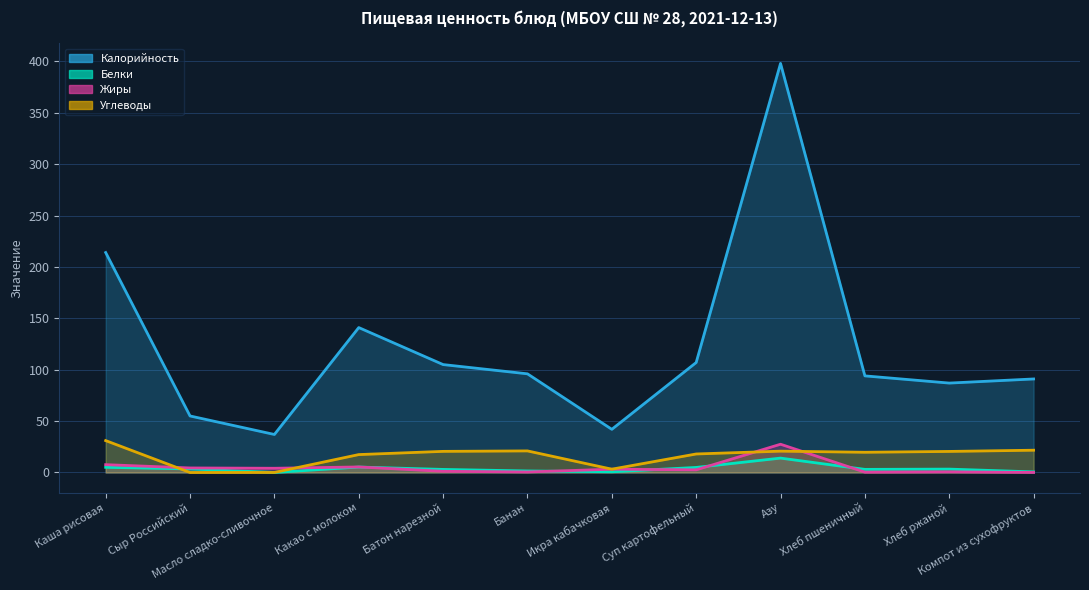

What is the maximum value for Жиры?

27.5